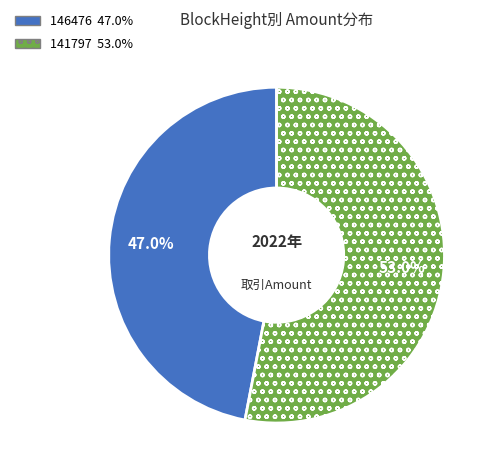

Which category accounts for the majority?

141797